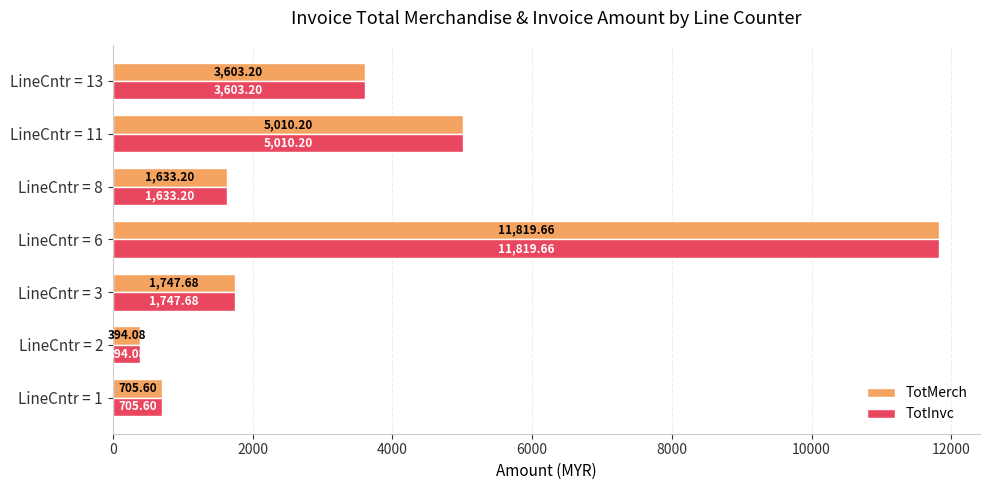

What is the total value across all series at LineCntr = 13?

7206.4